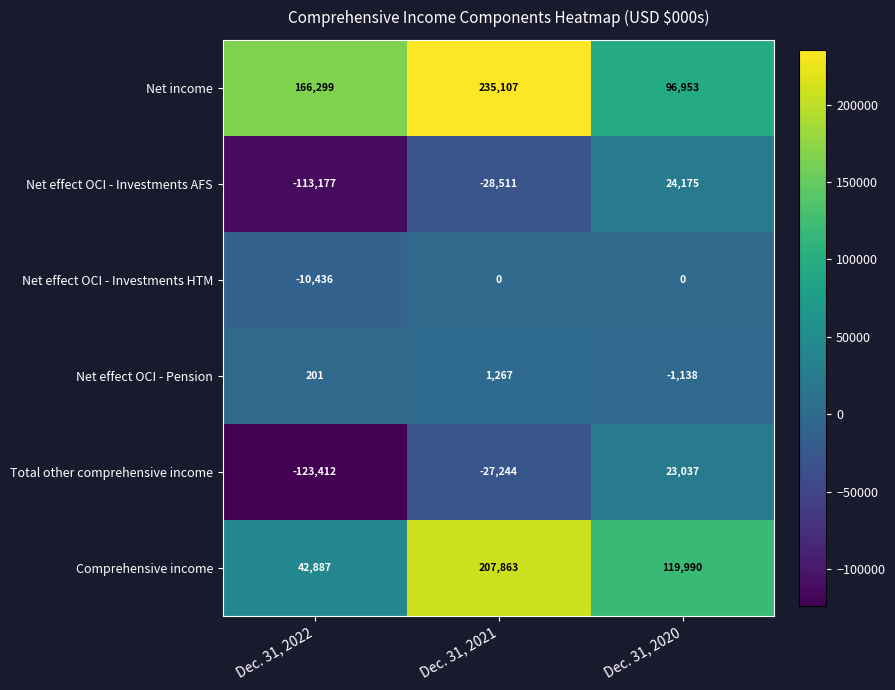

What is the minimum value shown in the chart?

-123412